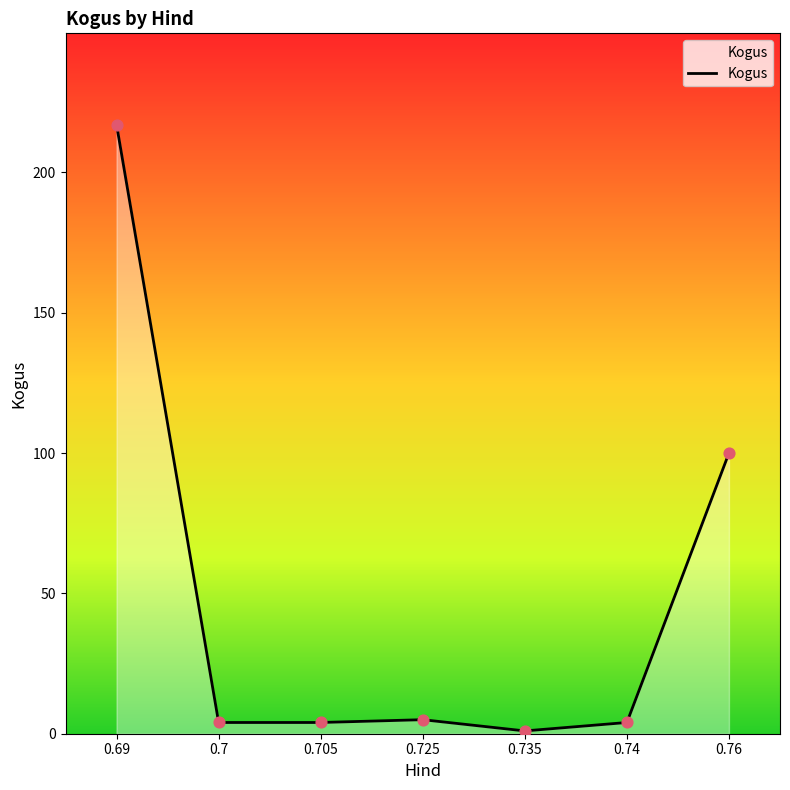

What is the change in value from 0.725 to 0.735?

-4